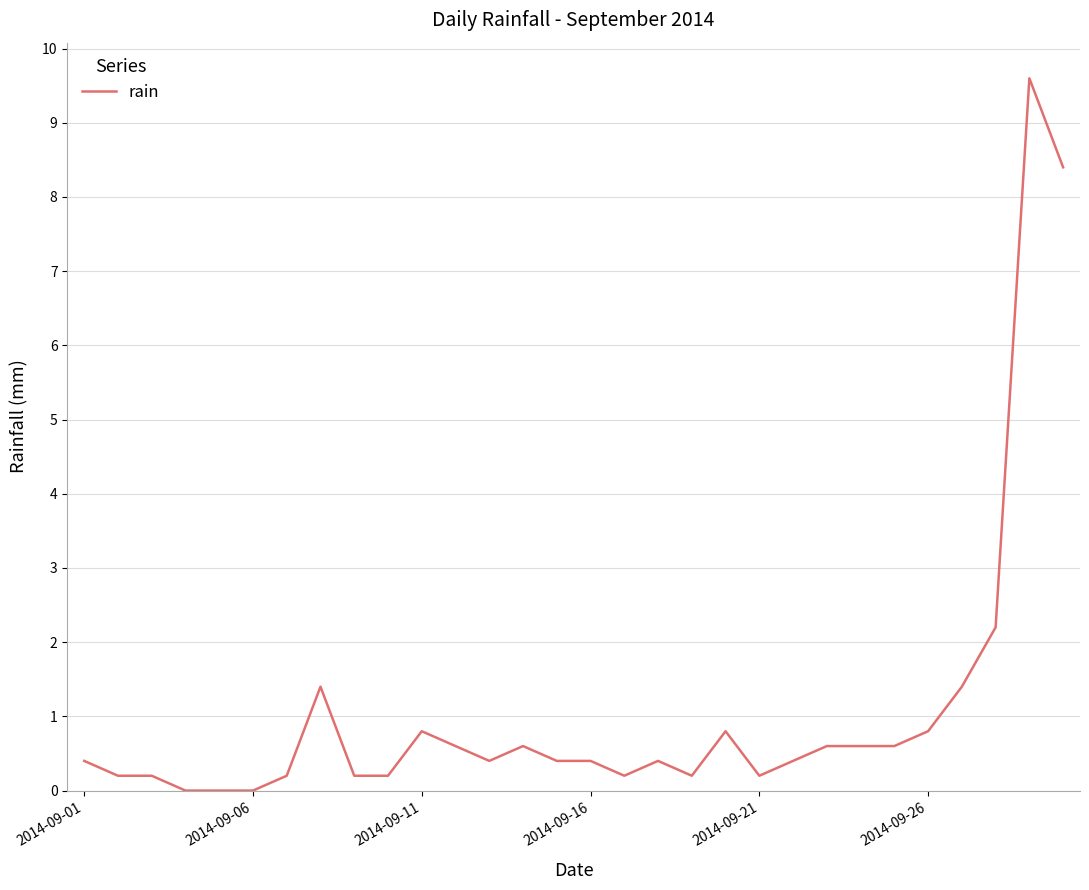

What is the difference between the maximum and minimum values?

9.6